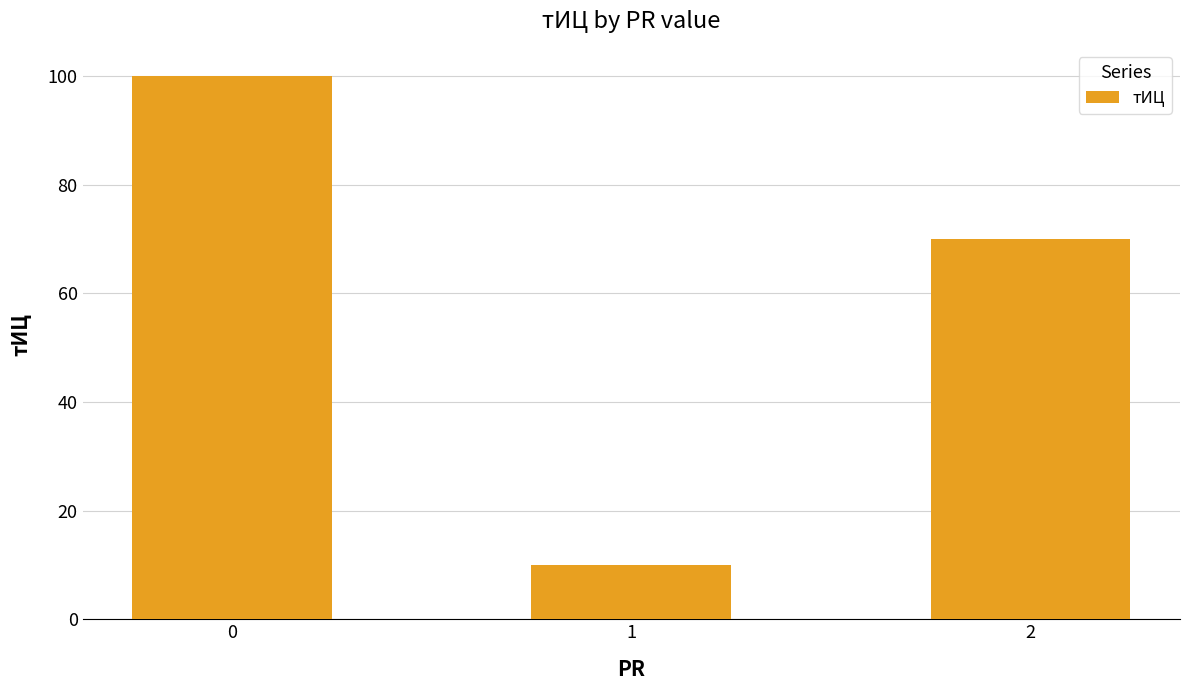

How many bars are there in total?

3